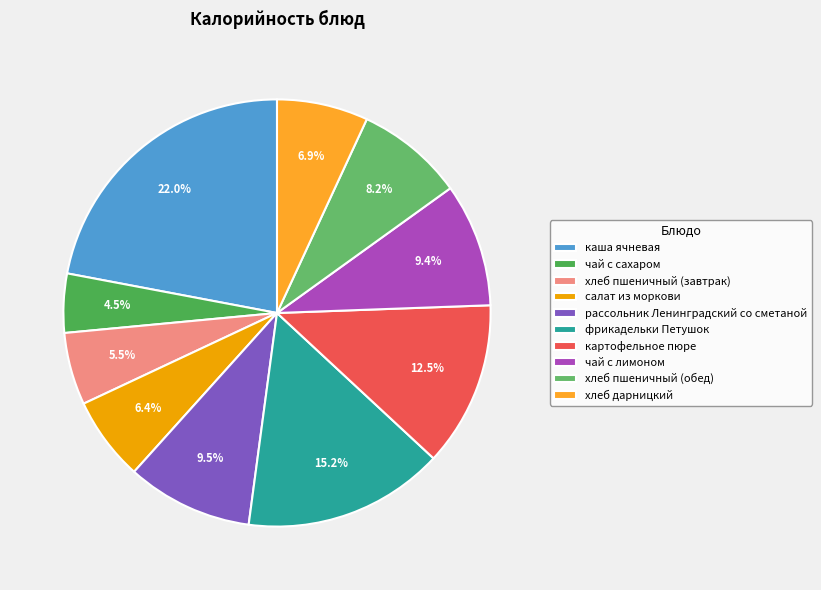

Does чай с лимоном represent more than half of the total?

No